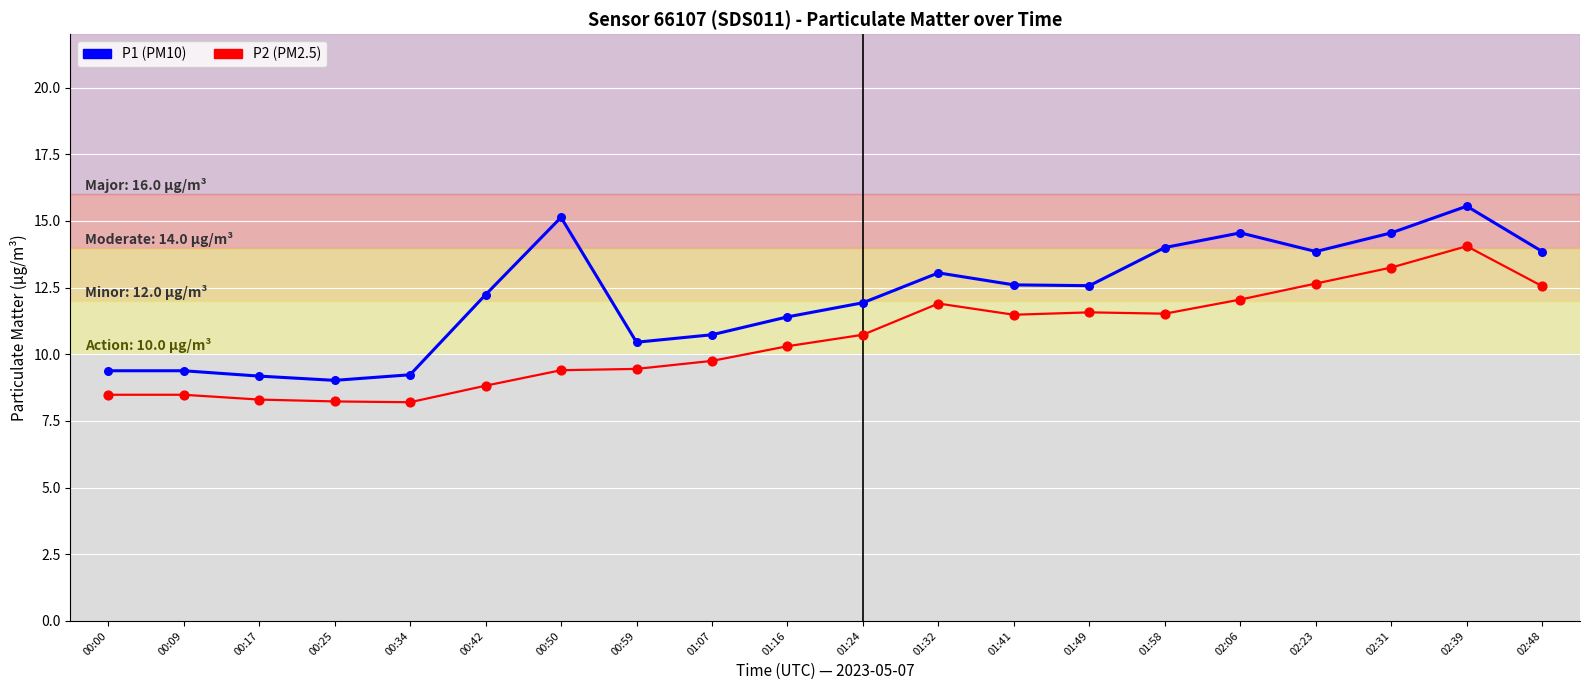

What is the spread (max minus min) of values at 02:39?

1.5